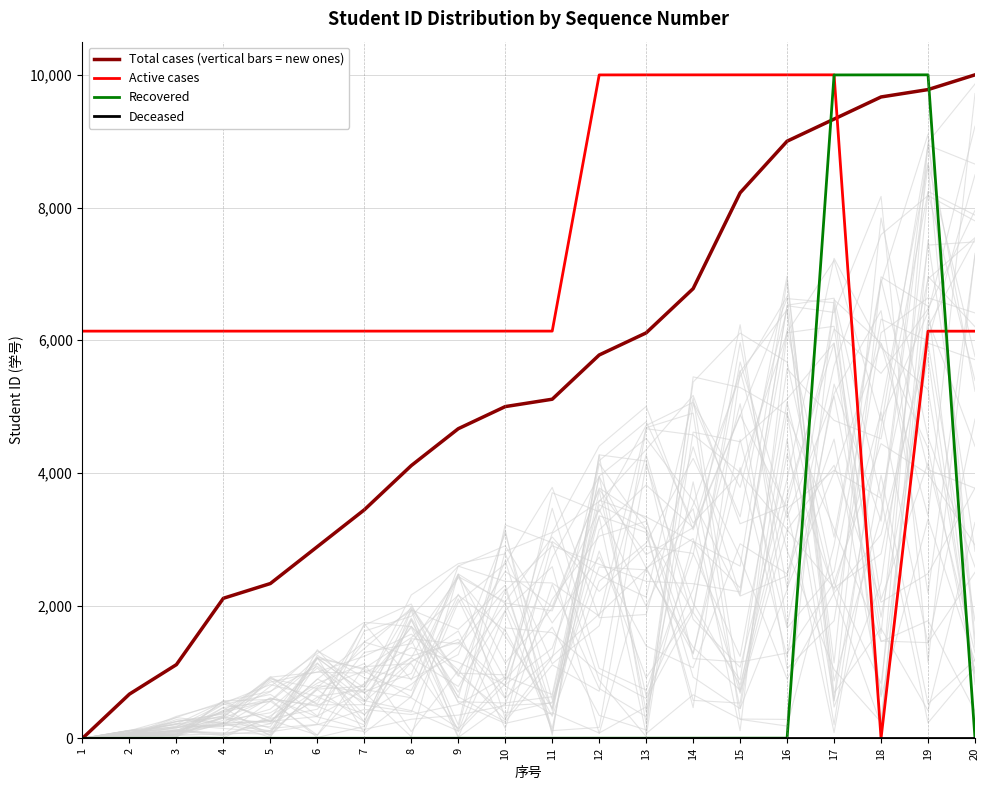

How many intersections are there between Active cases and Recovered?

2